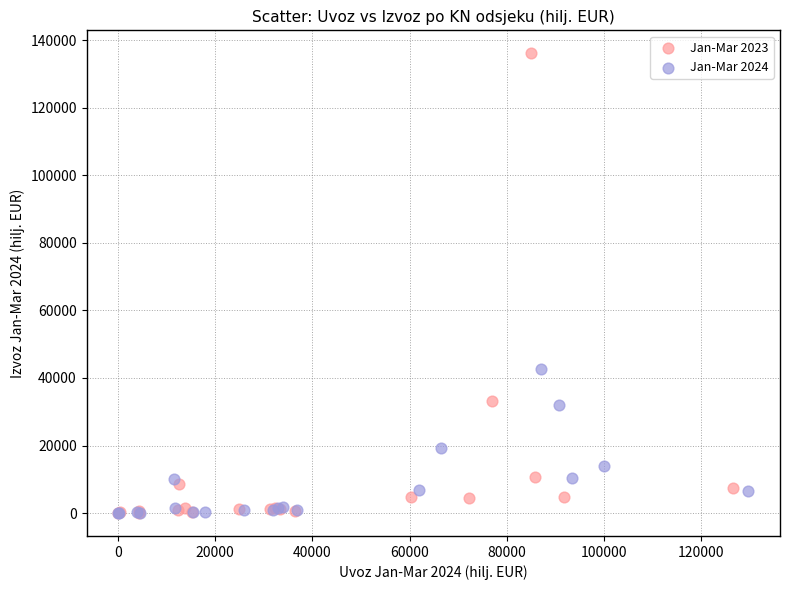

Which series contains the highest Y value?

Jan-Mar 2023